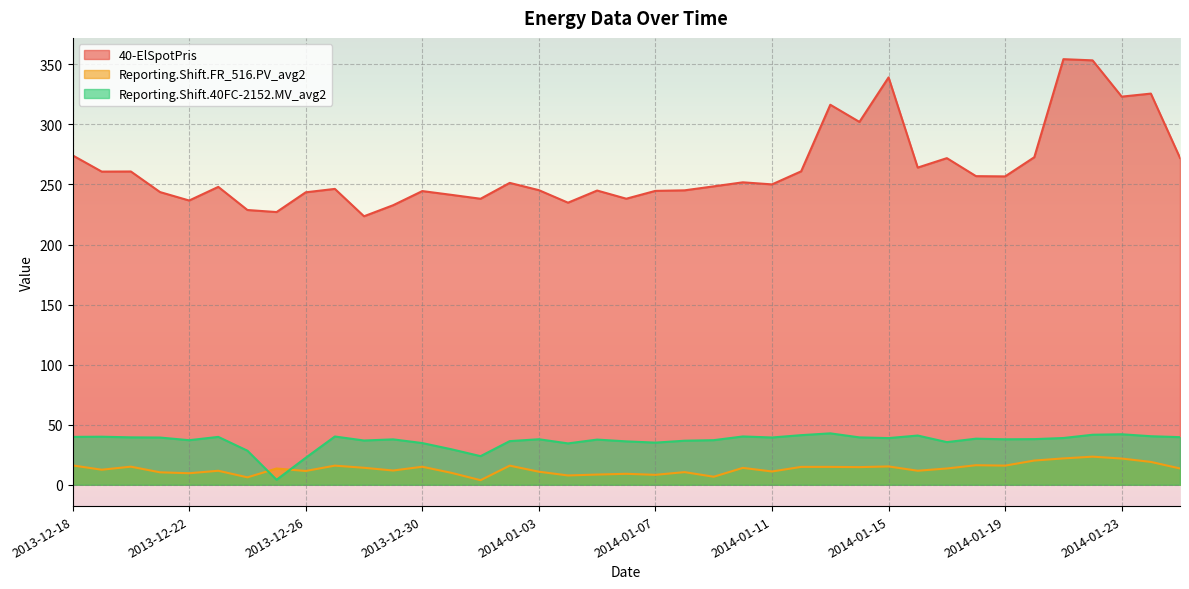

Count the number of categories in the chart.

39